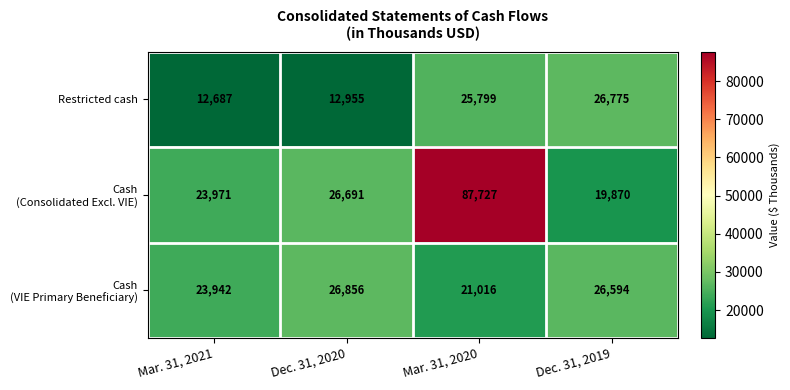

Rank the categories by Restricted cash value from lowest to highest.

Mar. 31, 2021, Dec. 31, 2020, Mar. 31, 2020, Dec. 31, 2019